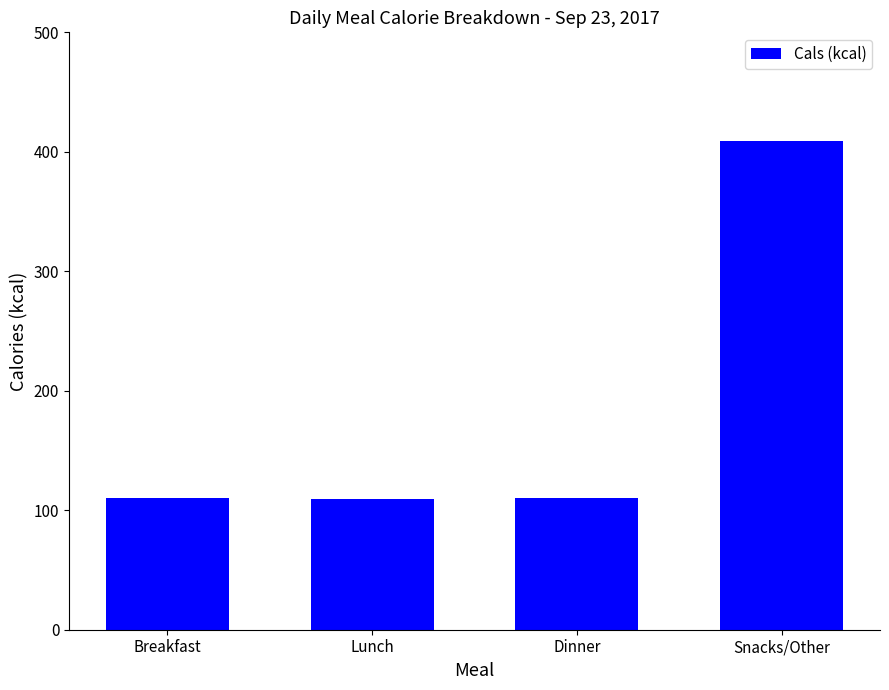

The chart shows a value of 110 at Breakfast. True or false?

True